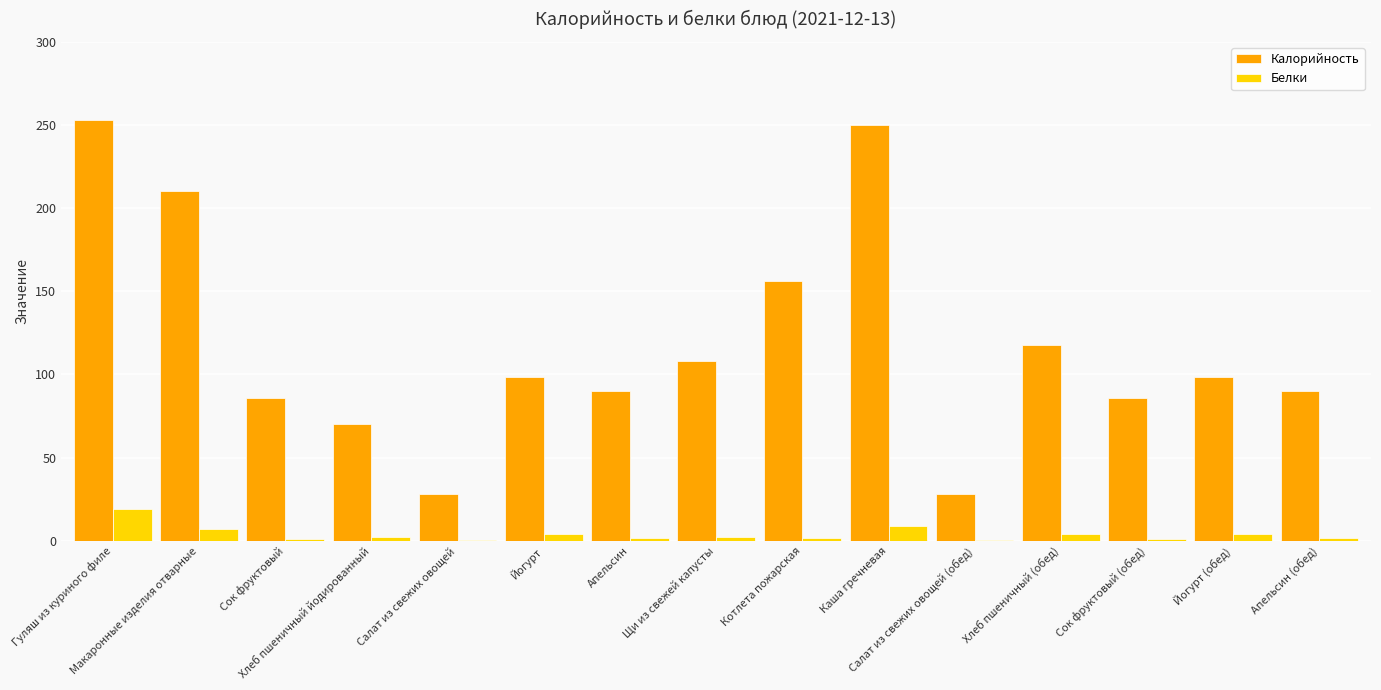

The value of Белки at Котлета пожарская is 1.4. True or false?

True